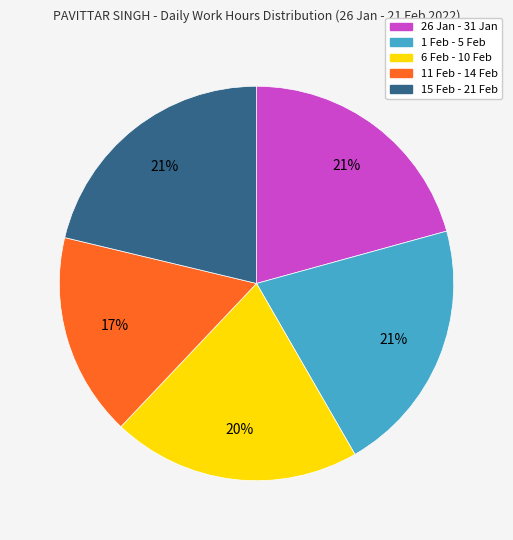

To the nearest percent, what is the average slice percentage?

20%